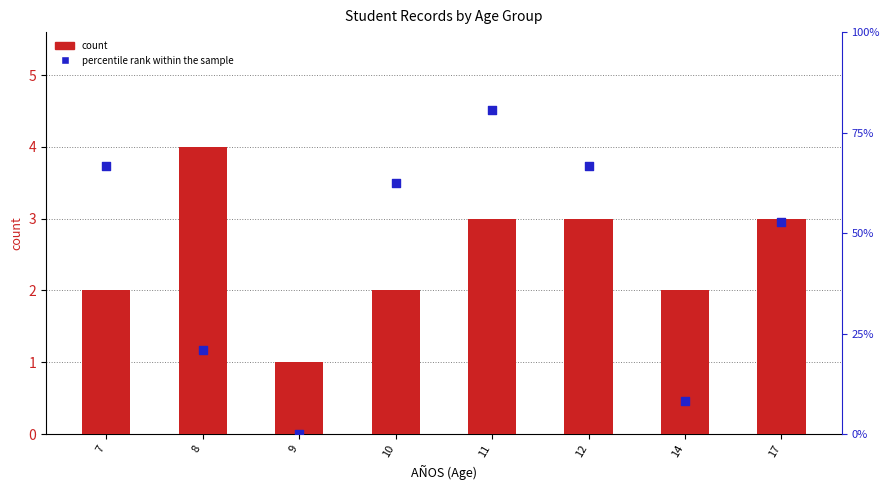

At which category is the sum across all series the highest?

11